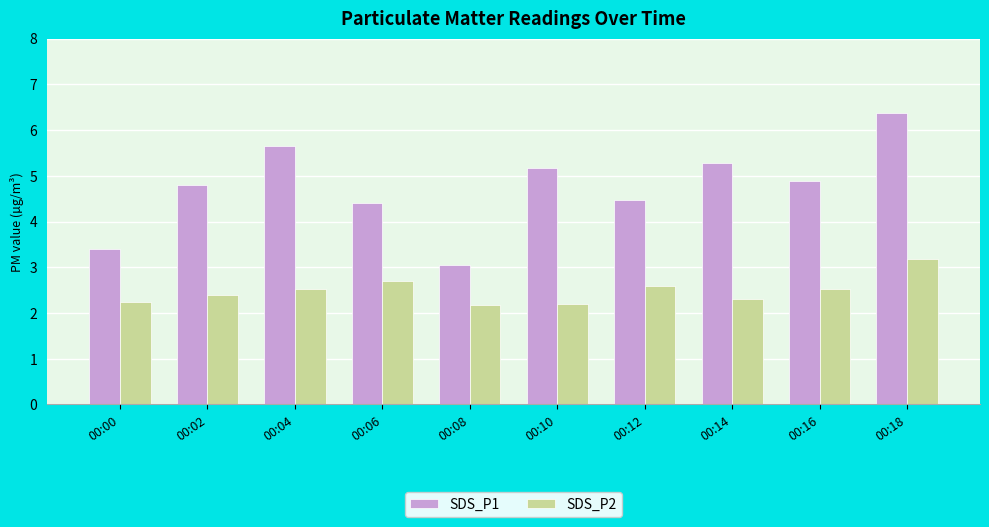

What is the difference between the second highest and second lowest values in the SDS_P2 series?

0.5